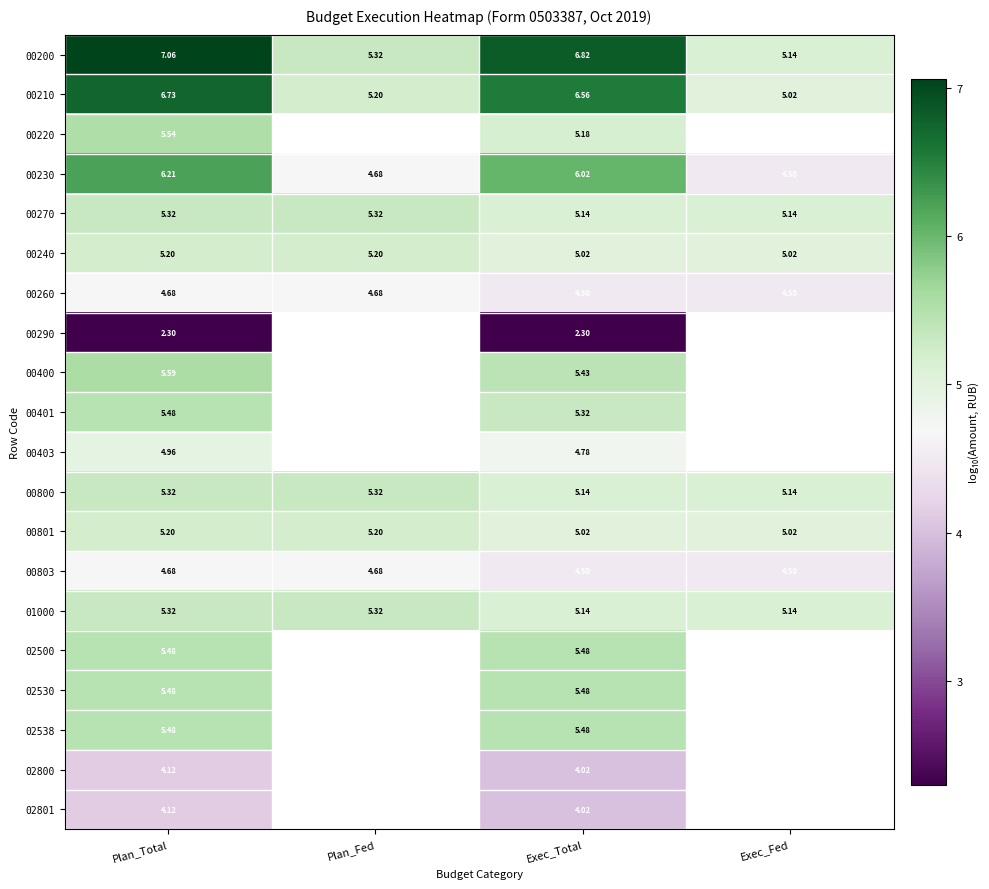

At which label does 00210 first exceed 6?

Plan_Total